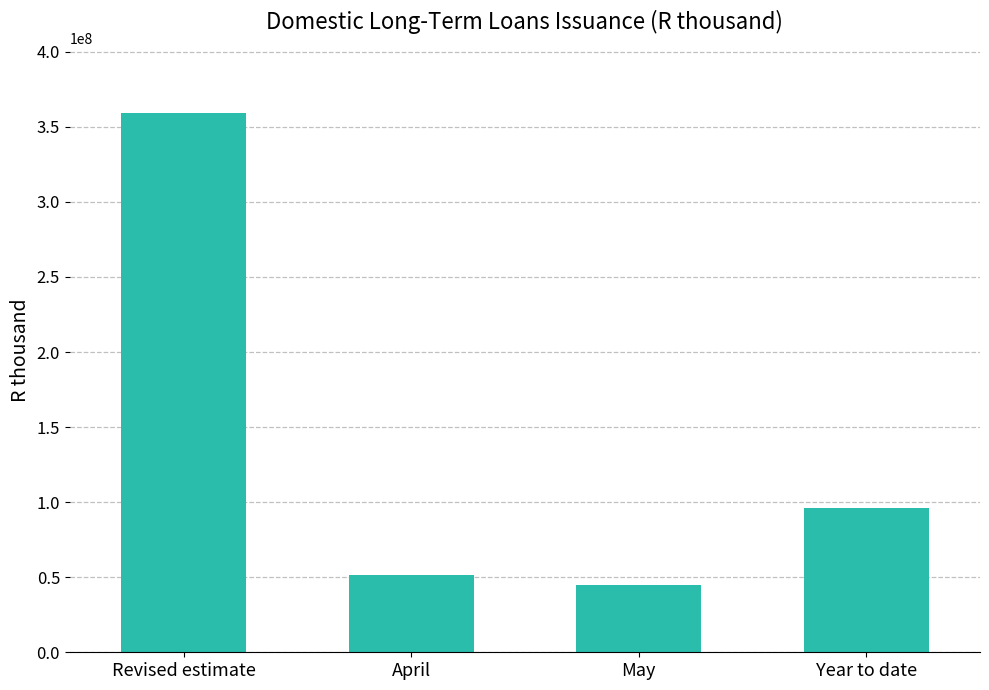

Approximately how many times larger is the value at May compared to April?

0.9